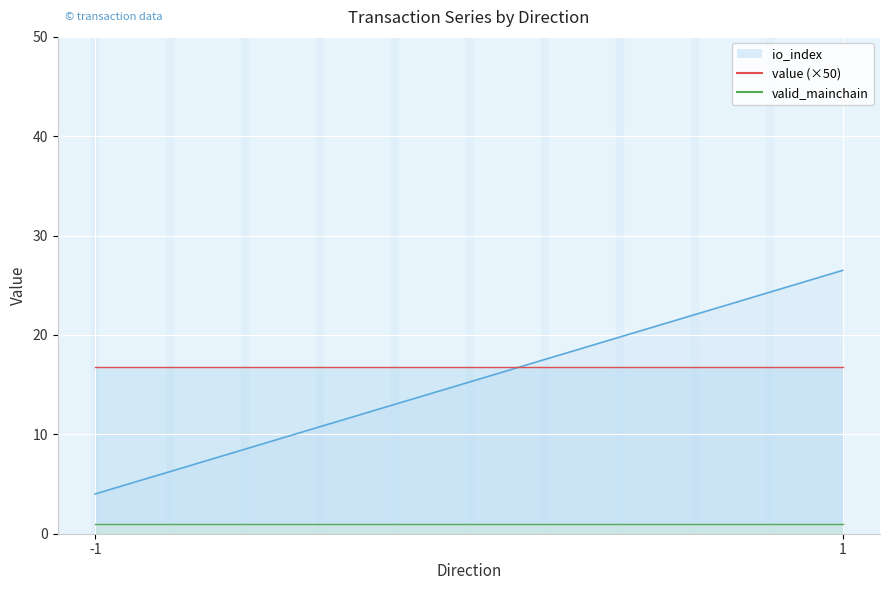

The value of value at 2 is 0.3. True or false?

False